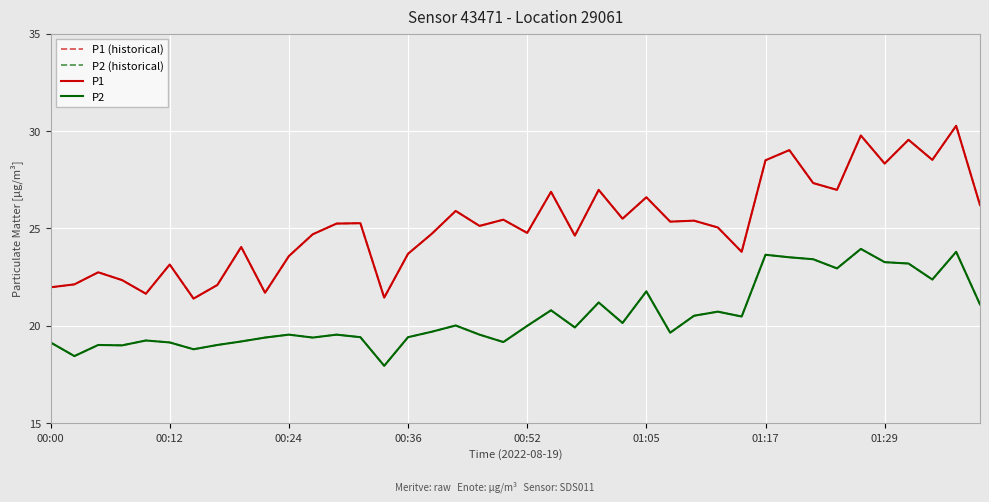

In P2 (historical), how many points are lower than both neighbors (excluding endpoints)?

12